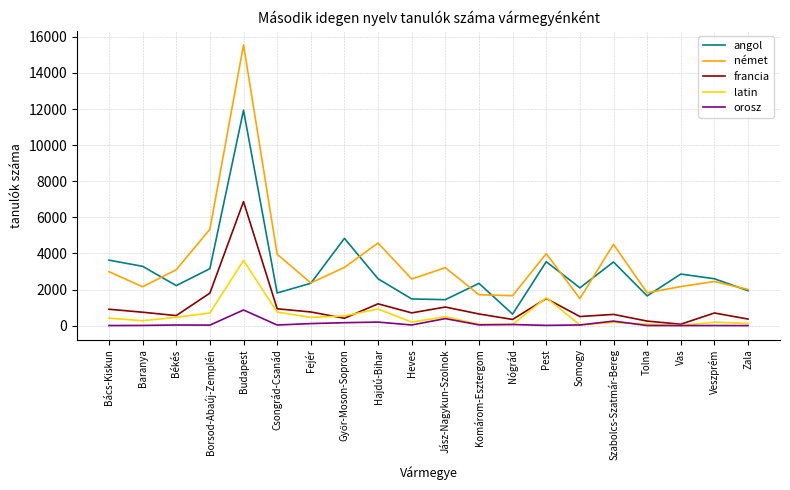

What is the maximum value for angol?

11934